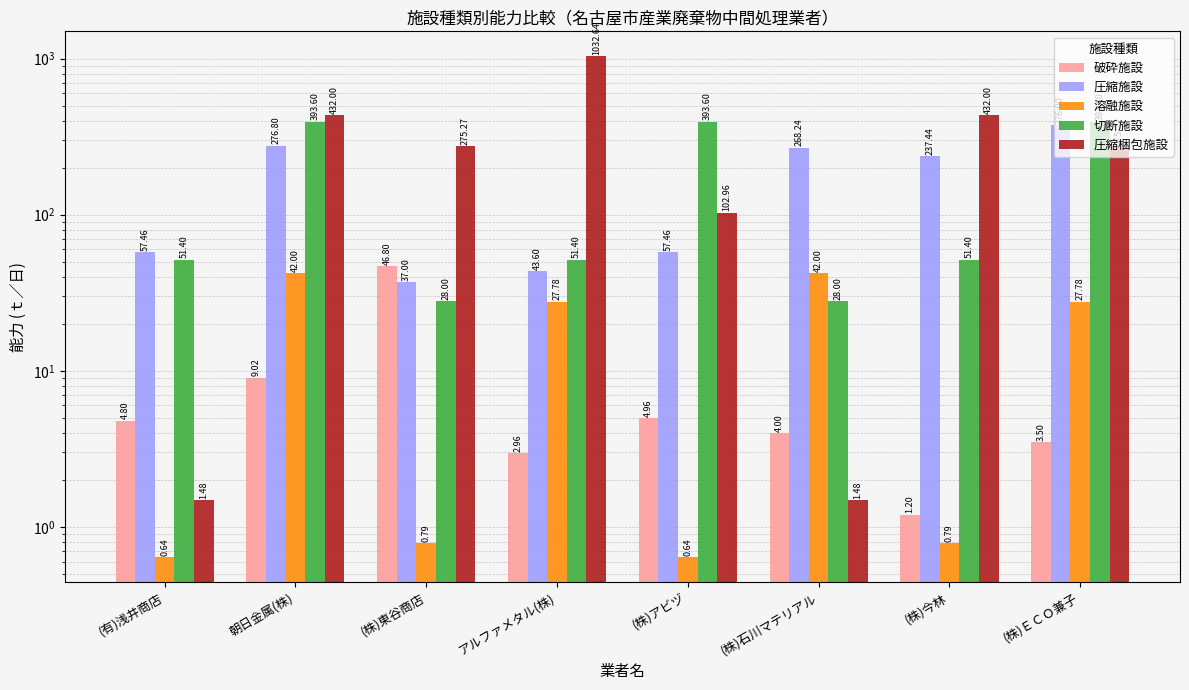

Reading left to right, what are all the values shown in this chart?

破砕施設: 4.8	9.0	46.8	3.0	5.0	4.0	1.2	3.5
圧縮施設: 57.5	276.8	37.0	43.6	57.5	268.2	237.4	376.0
溶融施設: 0.6	42.0	0.8	27.8	0.6	42.0	0.8	27.8
切断施設: 51.4	393.6	28.0	51.4	393.6	28.0	51.4	393.6
圧縮梱包施設: 1.5	432.0	275.3	1032.6	103.0	1.5	432.0	275.3